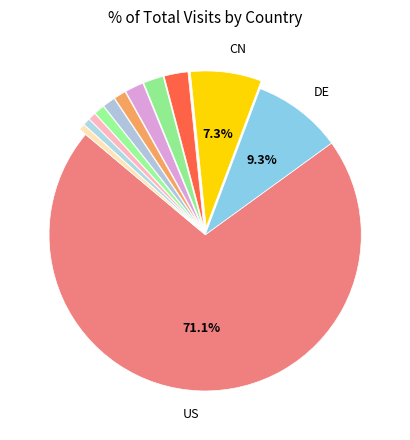

Which category has the smallest portion of the pie?

CA